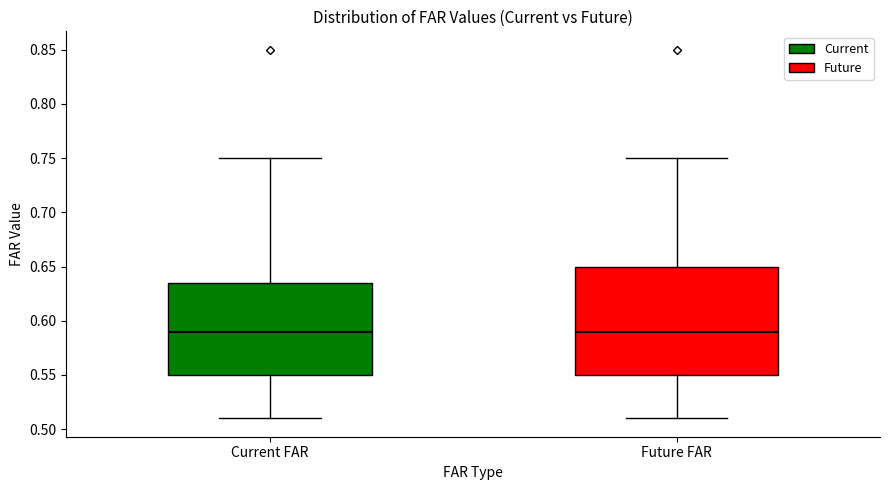

Comparing the boxes themselves (not the whiskers), which one is the tallest?

Future FAR